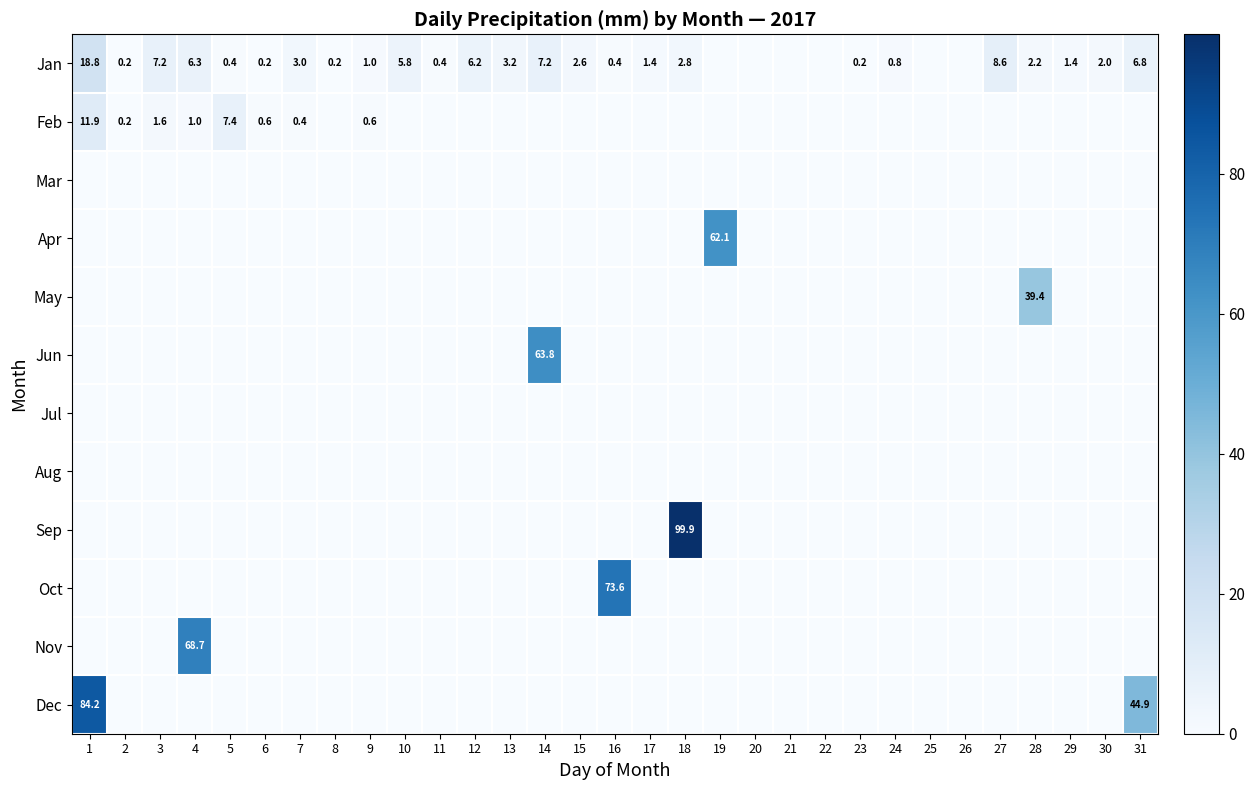

The Feb series shows 1.6 at 5. True or false?

False